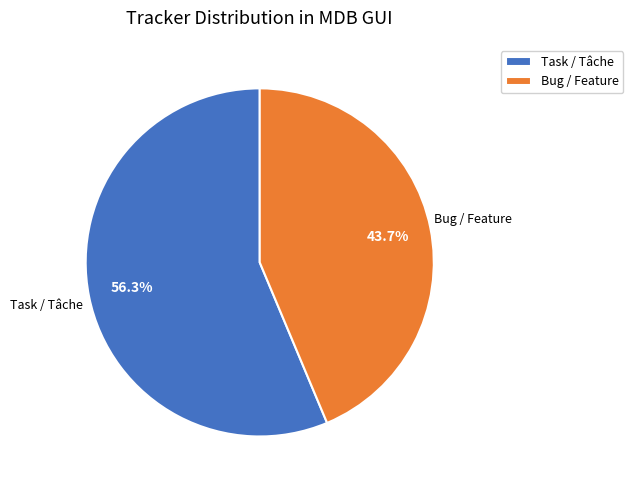

Which category has the smallest portion of the pie?

Bug / Feature